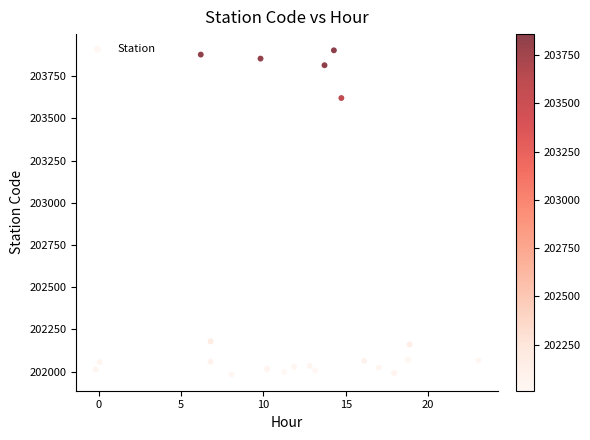

What Y value in the scatter plot is closest to 202942?

203620.2